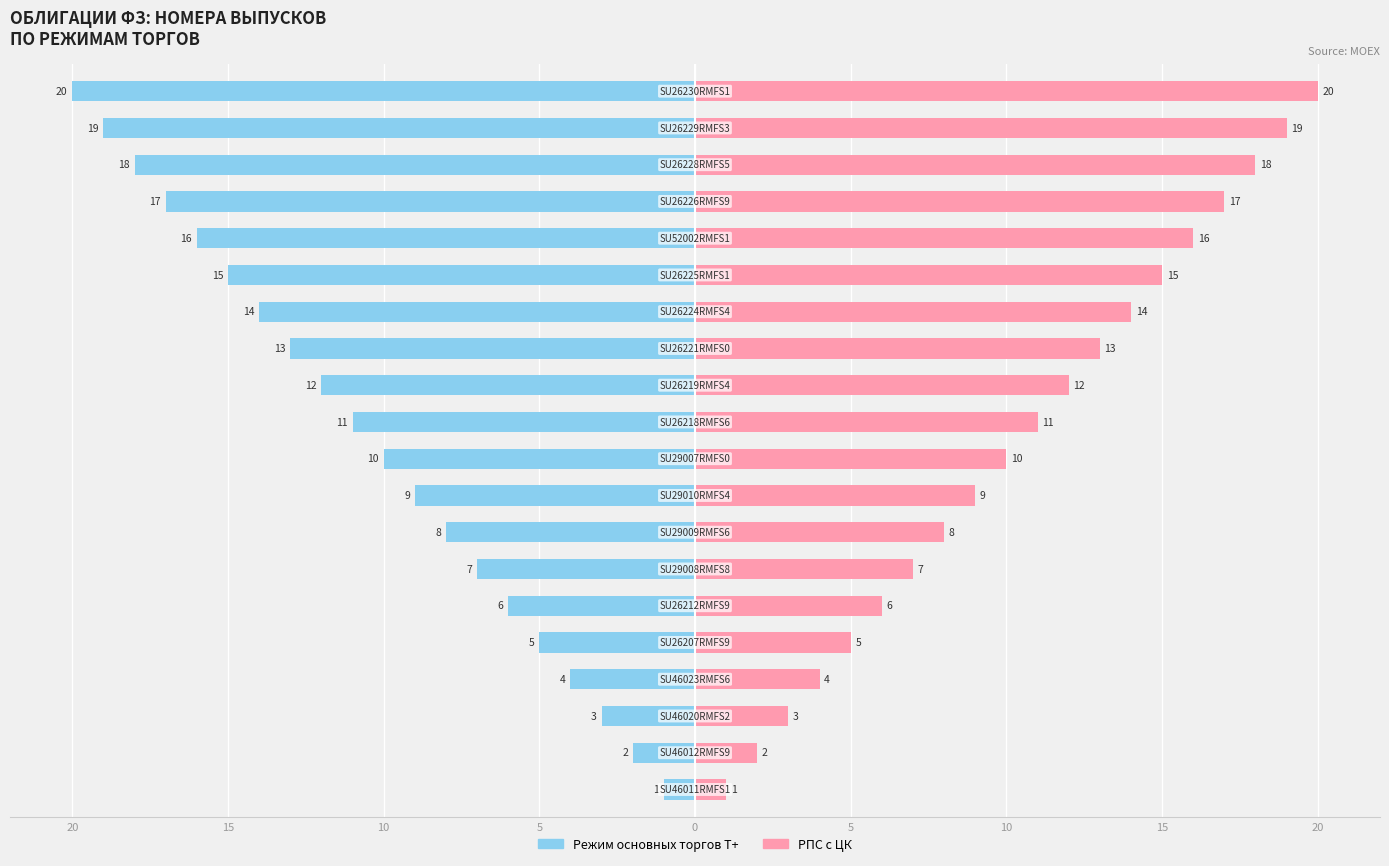

At how many categories does at least one series exceed 1?

19